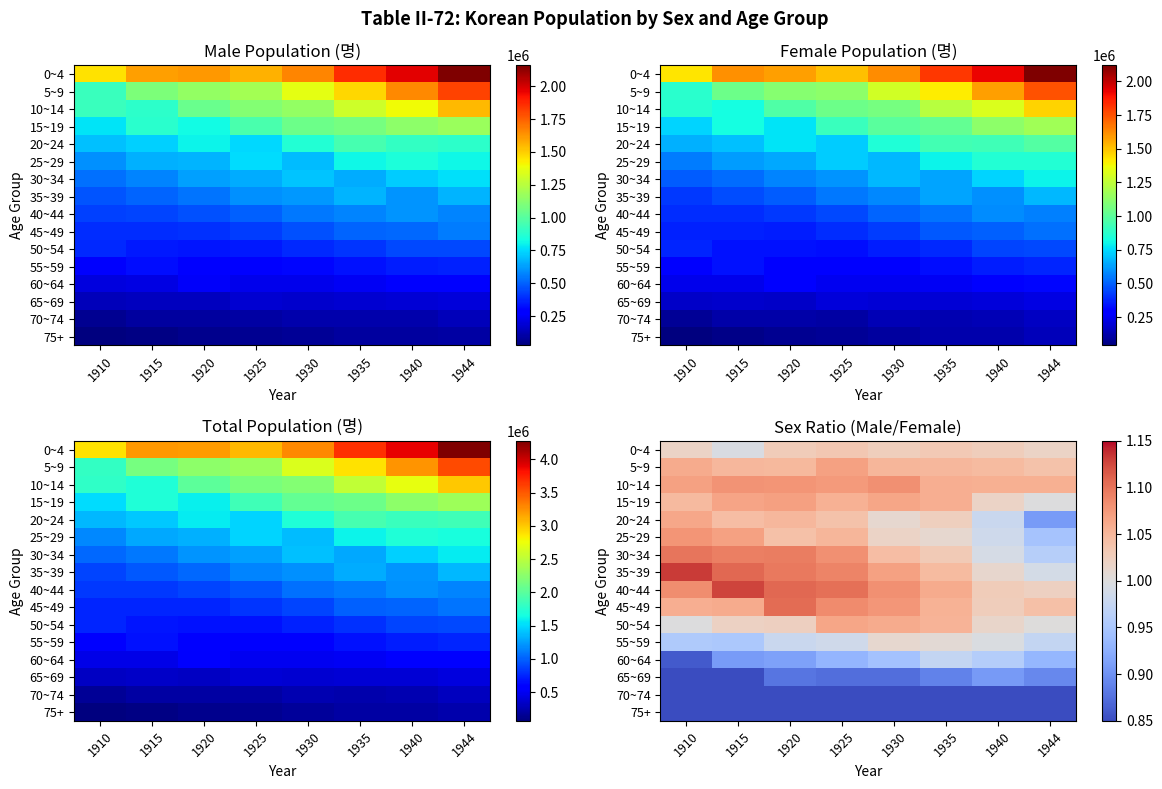

How many distinct data groups are displayed?

16